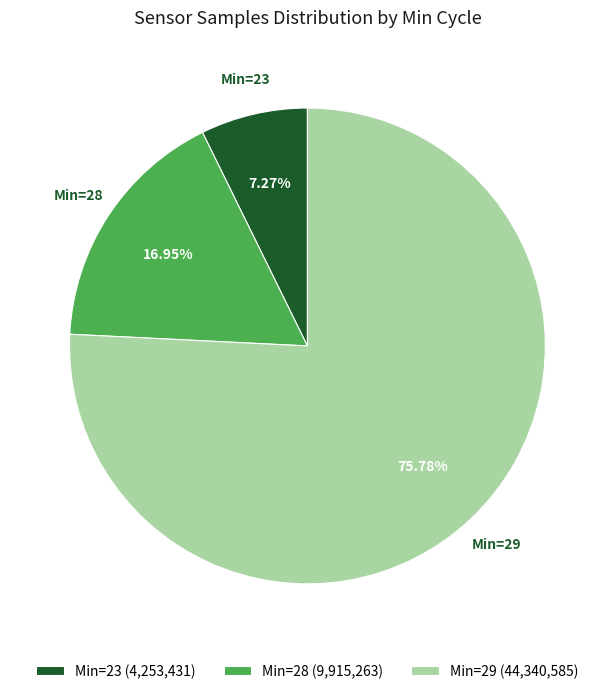

Between Min=23 (4,253,431) and Min=28 (9,915,263), which is larger?

Min=28 (9,915,263)